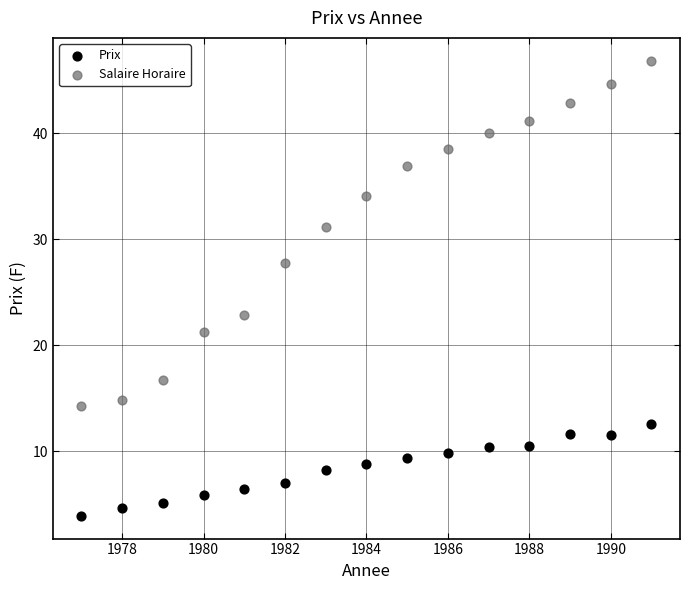

What are all the series names shown in the legend?

Prix, Salaire Horaire